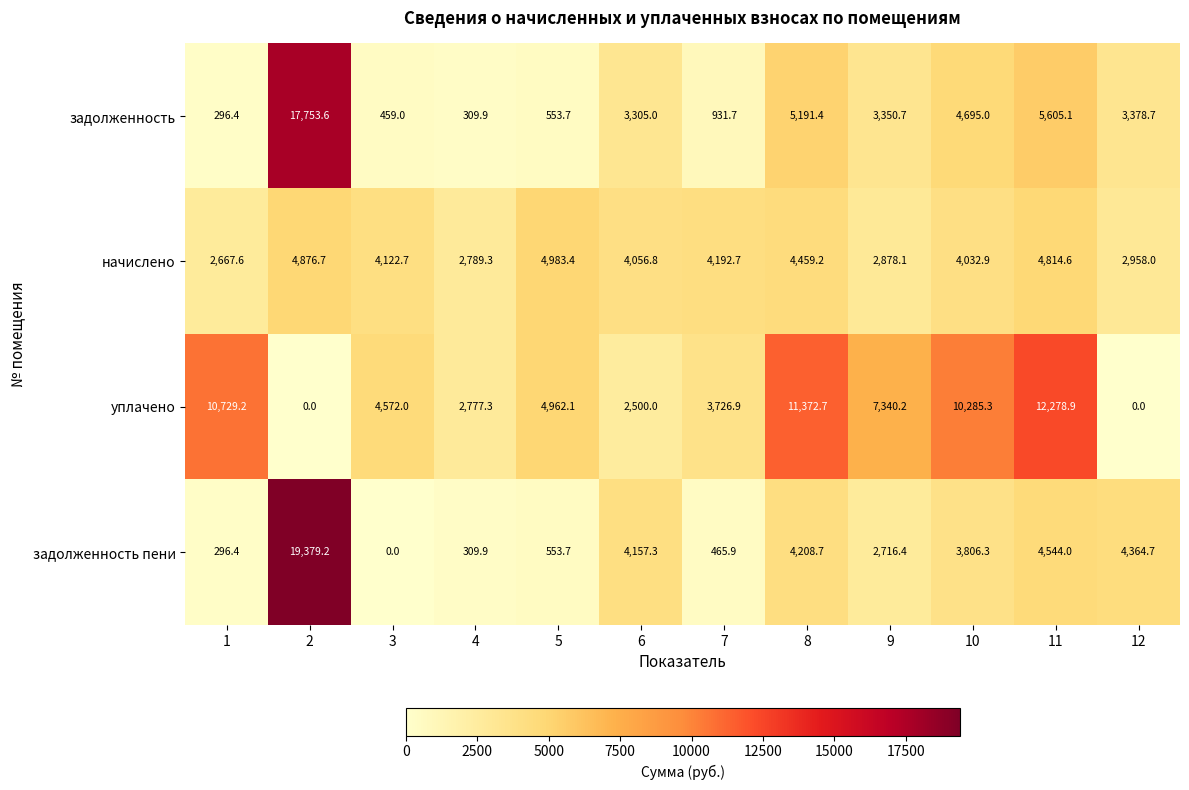

Rank the series at 11 from lowest to highest value.

задолженность пени, начислено, задолженность, уплачено